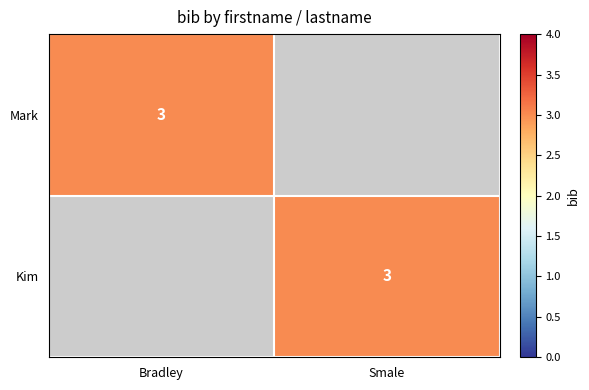

Is it true that Kim equals 2 at Smale?

False